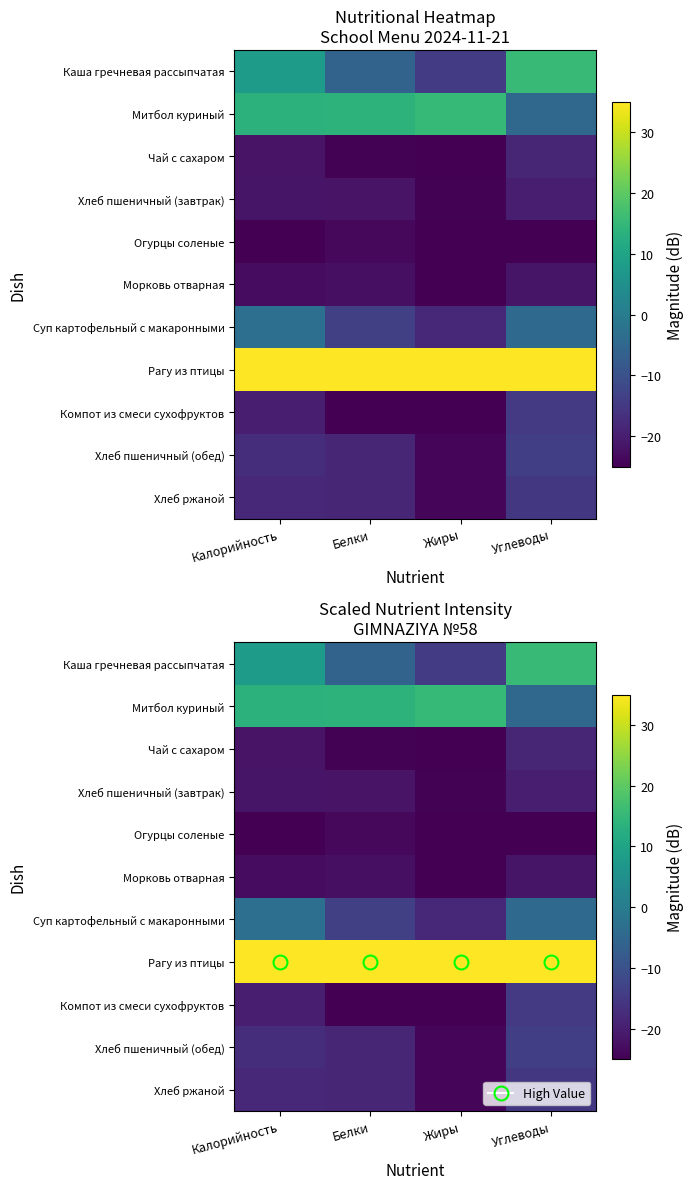

Which category has the highest value across all series?

Калорийность